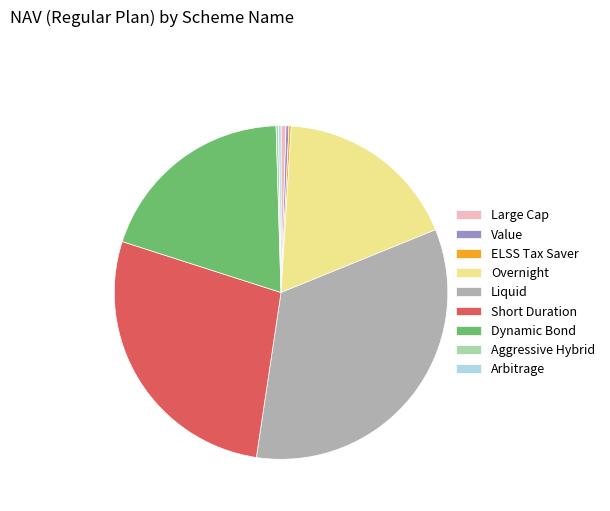

Which slice is the largest?

Liquid